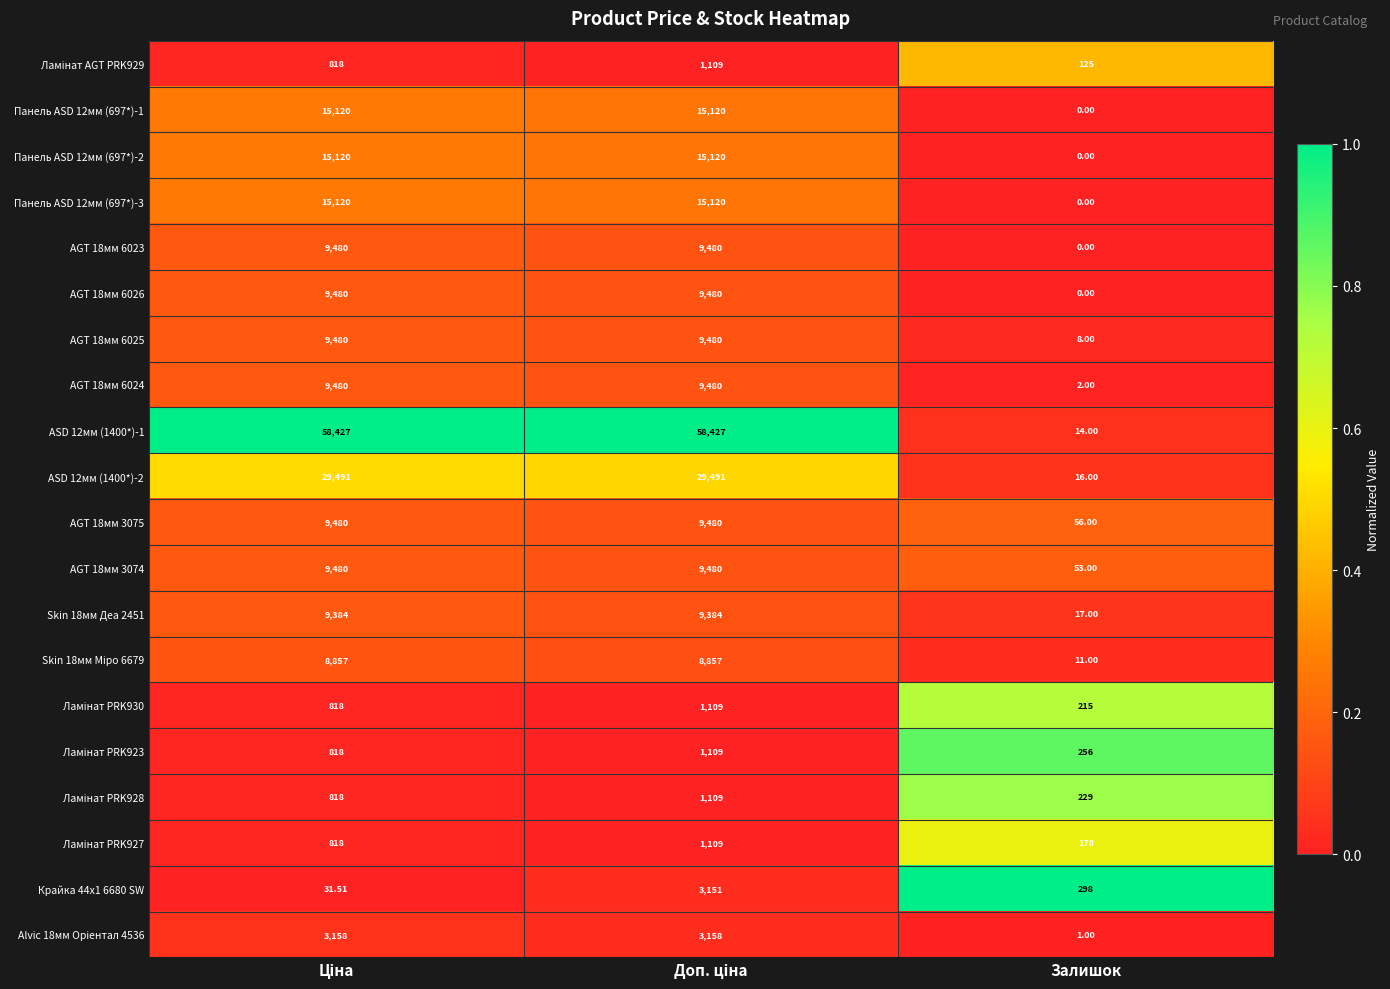

Which label corresponds to the smallest value in the chart?

Залишок